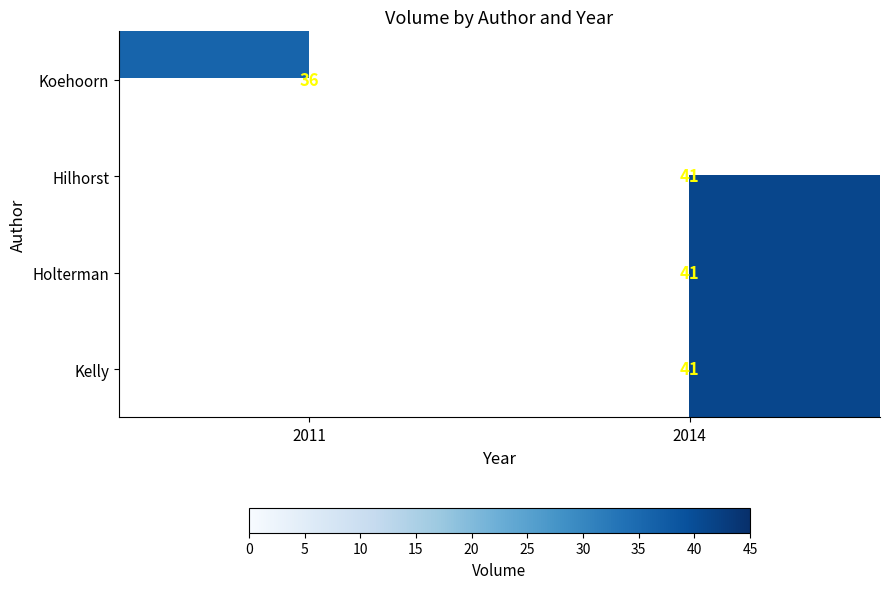

The Holterman series shows 21 at 2014. True or false?

False